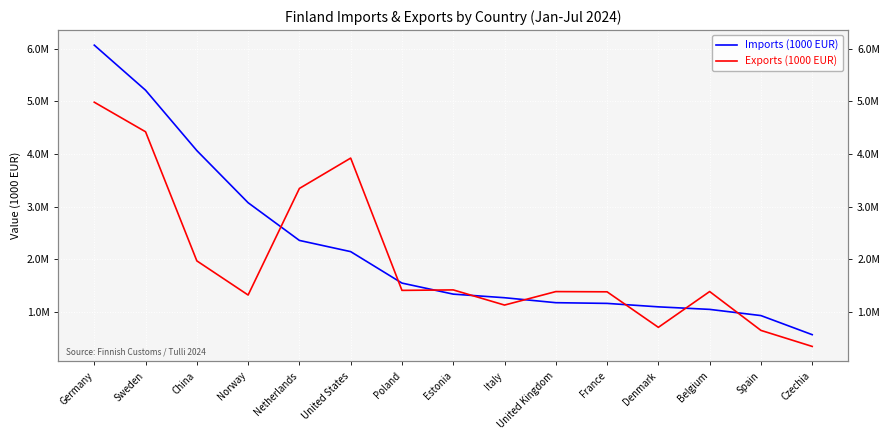

True or false: Exports (1000 EUR) and Imports (1000 EUR) intersect in this chart.

True